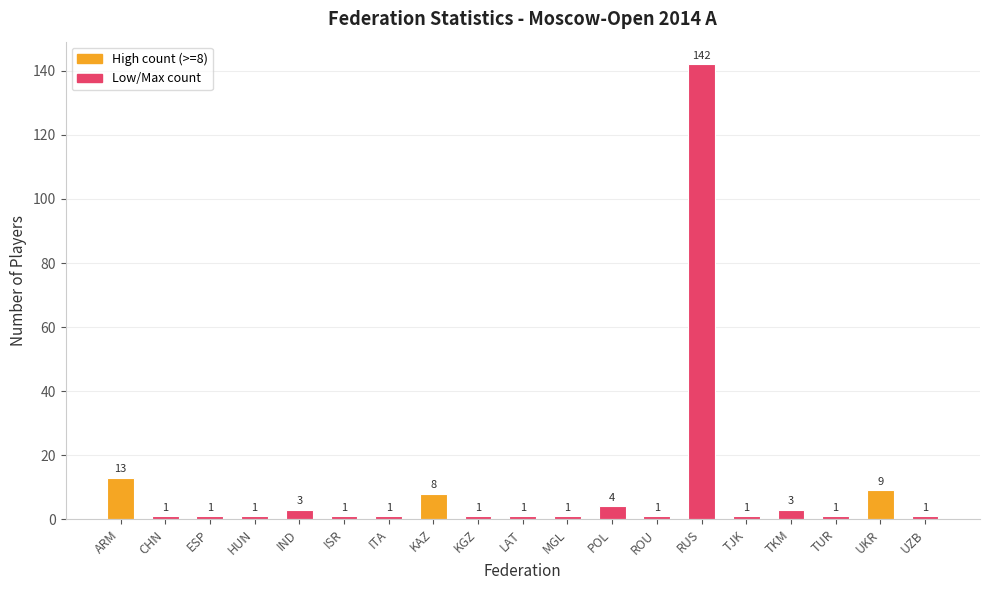

Approximately how many times larger is the value at IND compared to TKM?

1.0